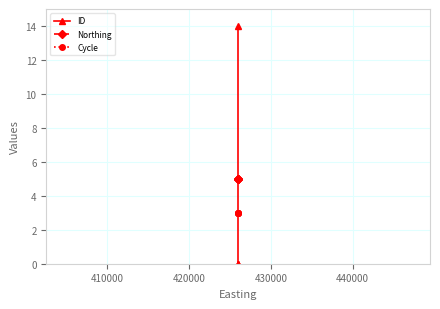

Is it true that Northing equals 2.8 at 420000?

False